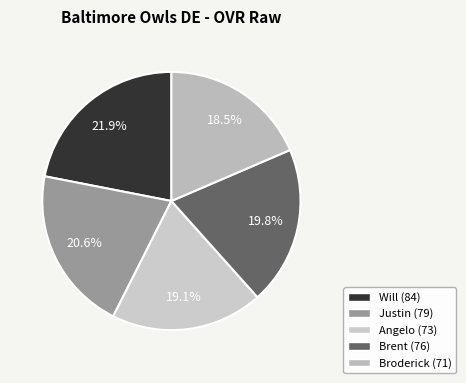

Between Broderick and Justin, which is larger?

Justin